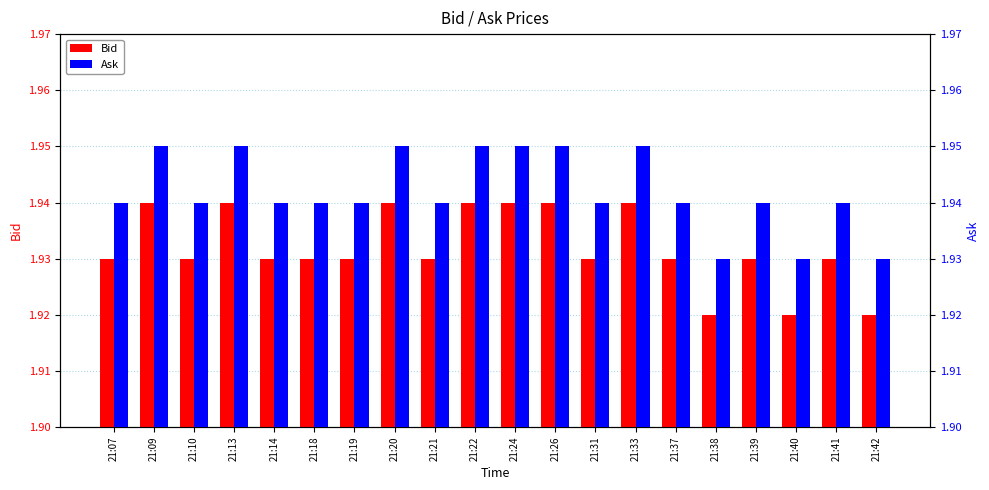

Reading right to left, list all the values displayed in this chart.

Bid: 21:42=1.9	21:41=1.9	21:40=1.9	21:39=1.9	21:38=1.9	21:37=1.9	21:33=1.9	21:31=1.9	21:26=1.9	21:24=1.9	21:22=1.9	21:21=1.9	21:20=1.9	21:19=1.9	21:18=1.9	21:14=1.9	21:13=1.9	21:10=1.9	21:09=1.9	21:07=1.9
Ask: 21:42=1.9	21:41=1.9	21:40=1.9	21:39=1.9	21:38=1.9	21:37=1.9	21:33=1.9	21:31=1.9	21:26=1.9	21:24=1.9	21:22=1.9	21:21=1.9	21:20=1.9	21:19=1.9	21:18=1.9	21:14=1.9	21:13=1.9	21:10=1.9	21:09=1.9	21:07=1.9